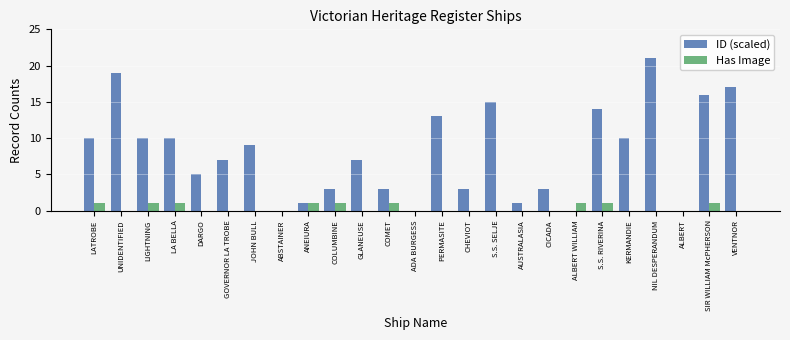

How many data points does each series have?

25